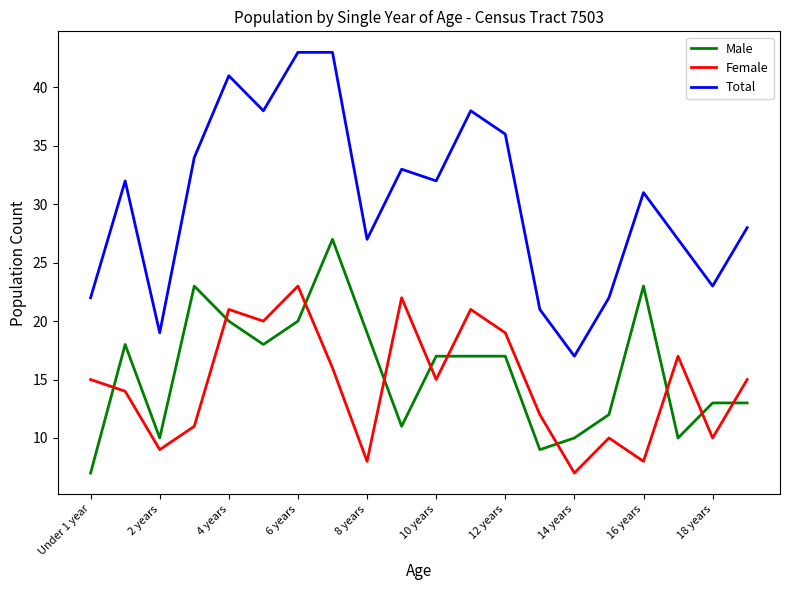

In Female, how many points are lower than both neighbors (excluding endpoints)?

7